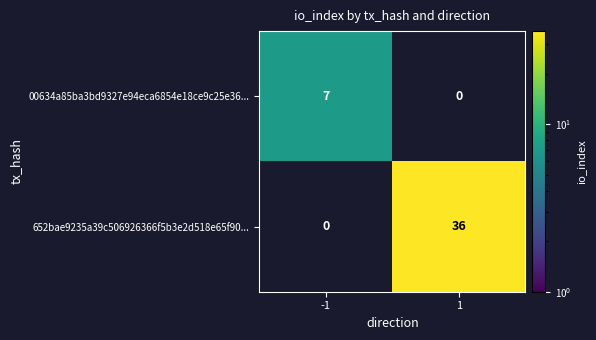

What is the difference between the 652bae9235a39c506926366f5b3e2d518e65f90... values at 1 and -1?

36